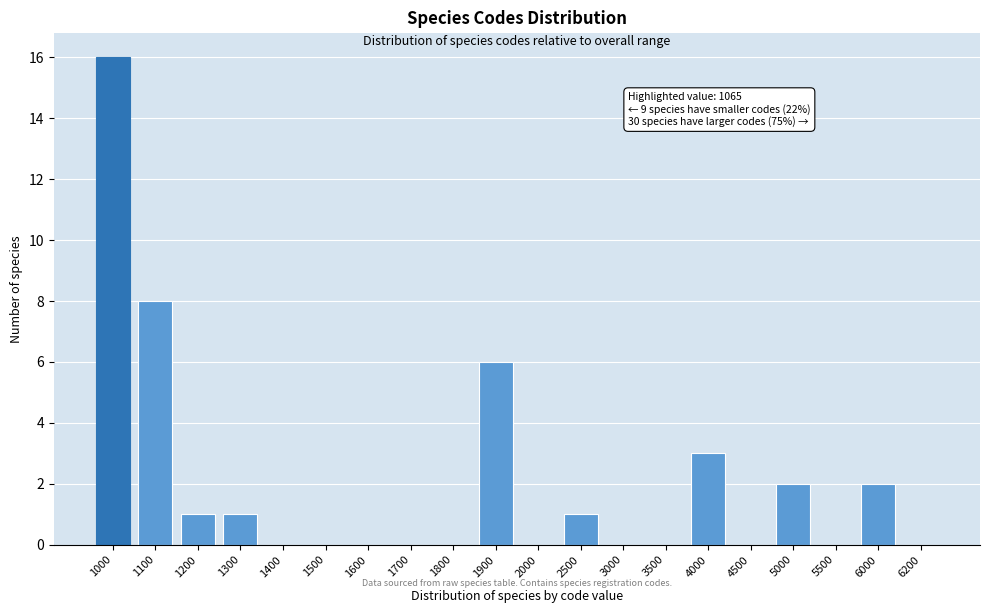

At which category does the chart reach its peak across all series?

1000